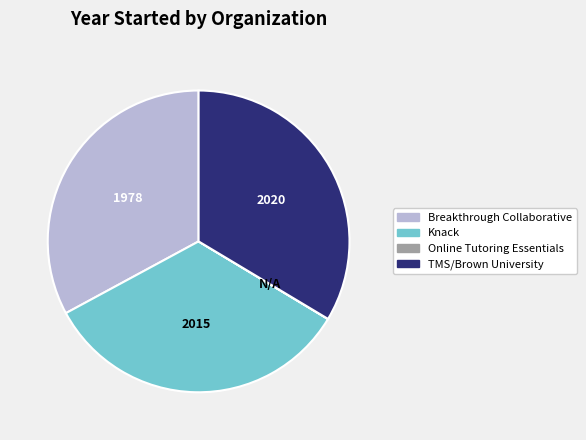

The TMS/Brown University slice represents 34% of the pie. True or false?

True